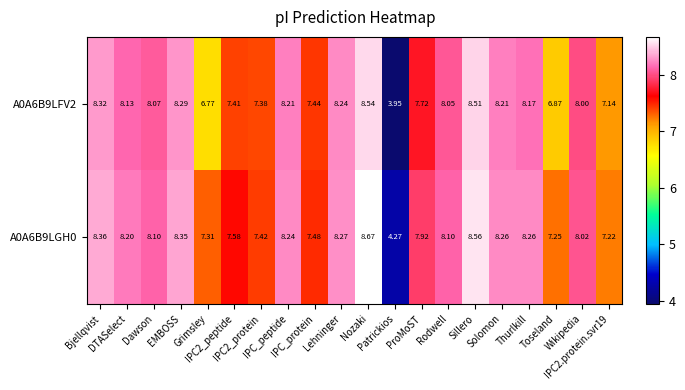

How many categories are shown in the chart?

20